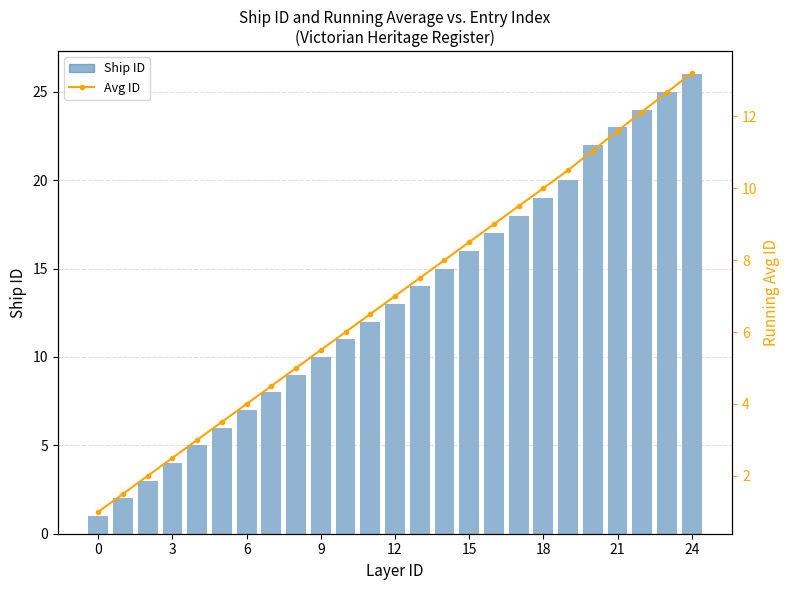

What is the difference between the maximum and second lowest values in the Avg ID series?

11.7